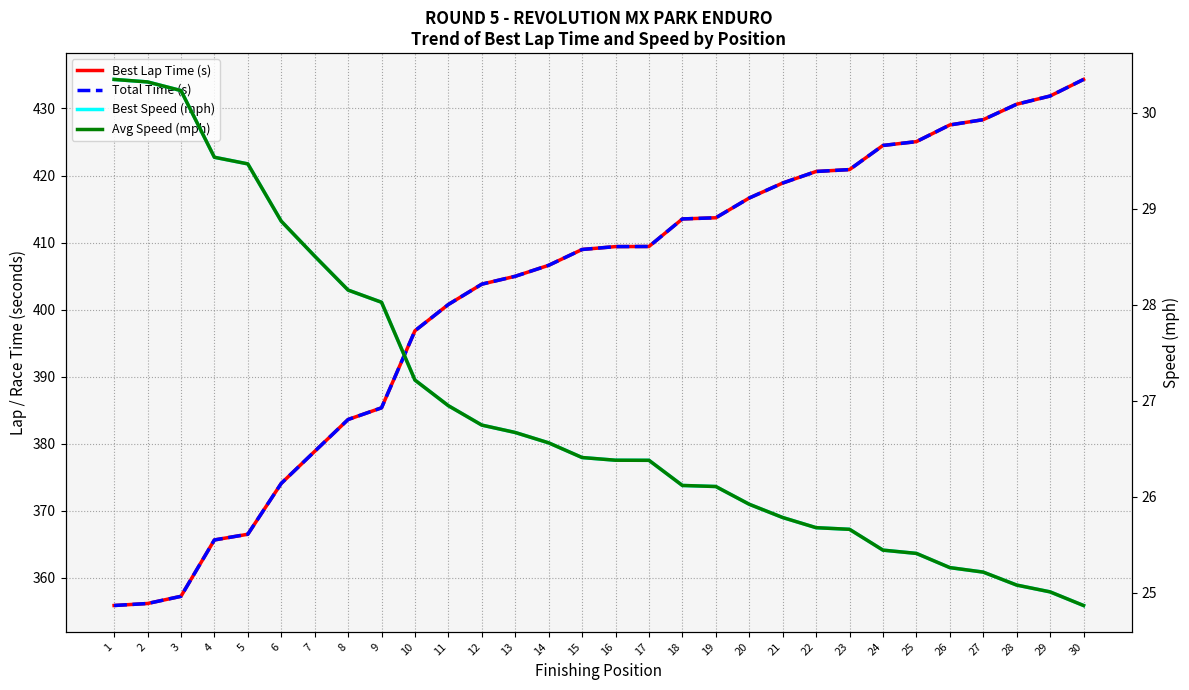

What is the value of the Best Lap Time (s) point at the 7th from the left?

378.9